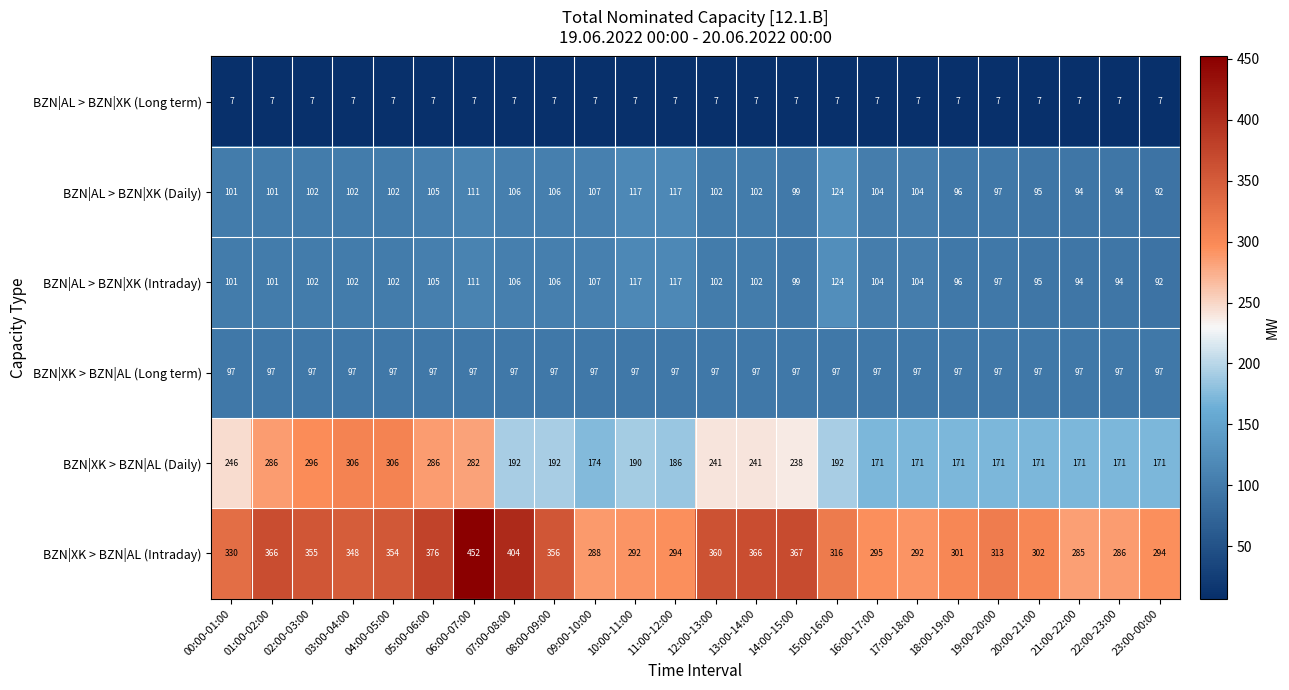

What is the lowest value of the BZN|AL > BZN|XK (Daily) series?

92